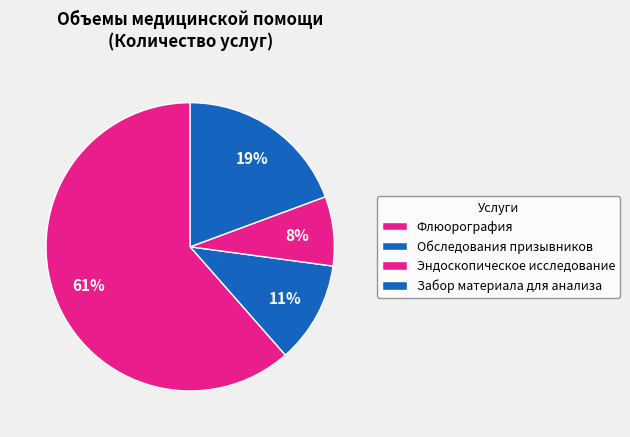

Is Эндоскопическое исследование the majority of the pie?

No